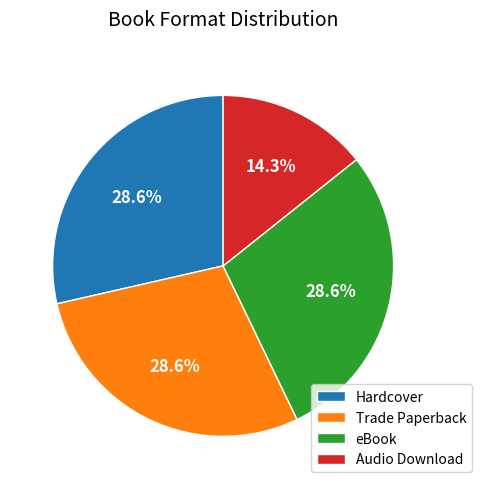

What percentage is the eBook slice, to the nearest percent?

29%